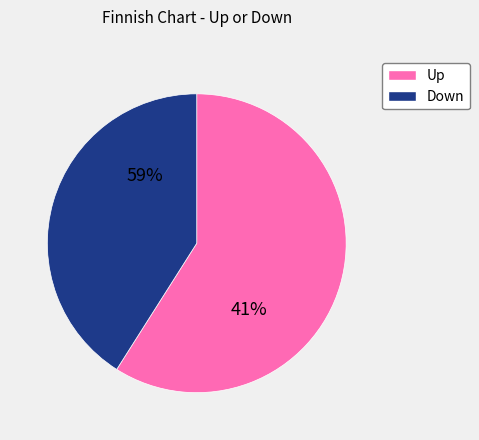

True or false: up accounts for 54% of the total.

False